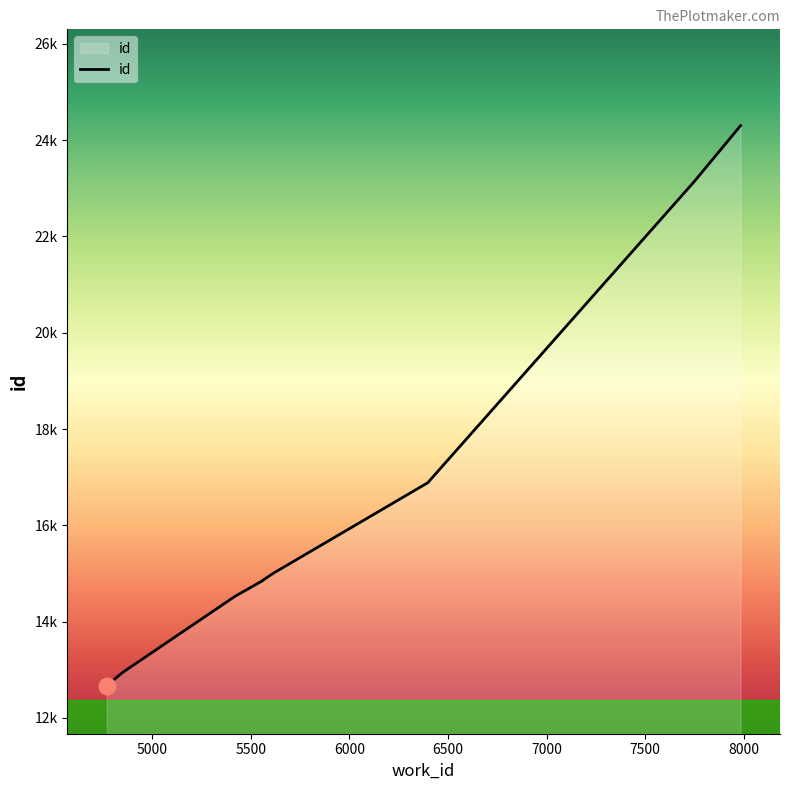

Reading left to right, list all the values displayed in this chart.

4769=12671	4849=12943	5419=14524	5559=14849	5559=14852	5561=14859	5614=15005	6397=16884	7750=23145	7984=24302